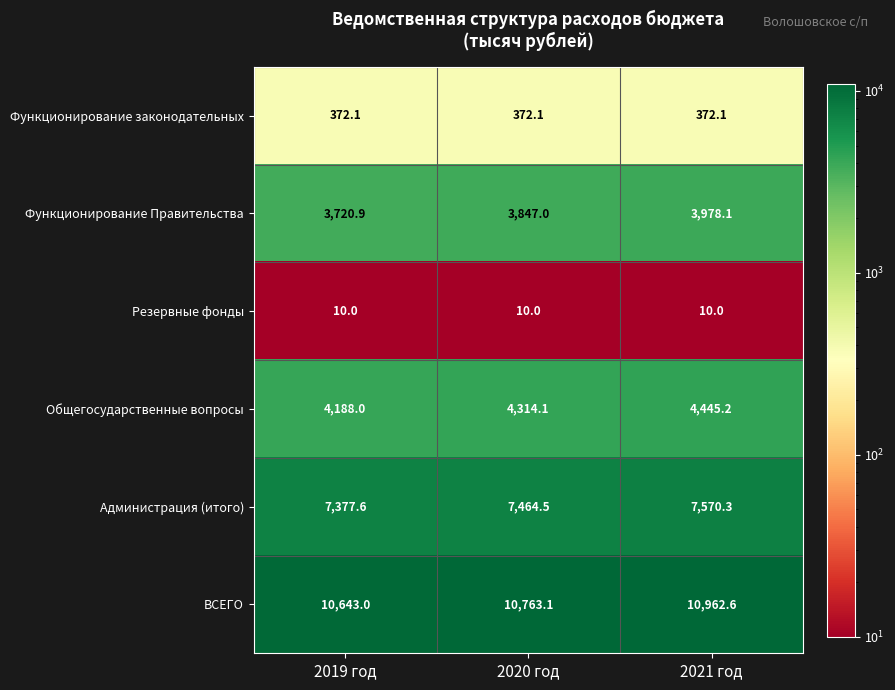

Rank the series by their maximum value, from highest to lowest.

ВСЕГО, Администрация (итого), Общегосударственные вопросы, Функционирование Правительства, Функционирование законодательных, Резервные фонды